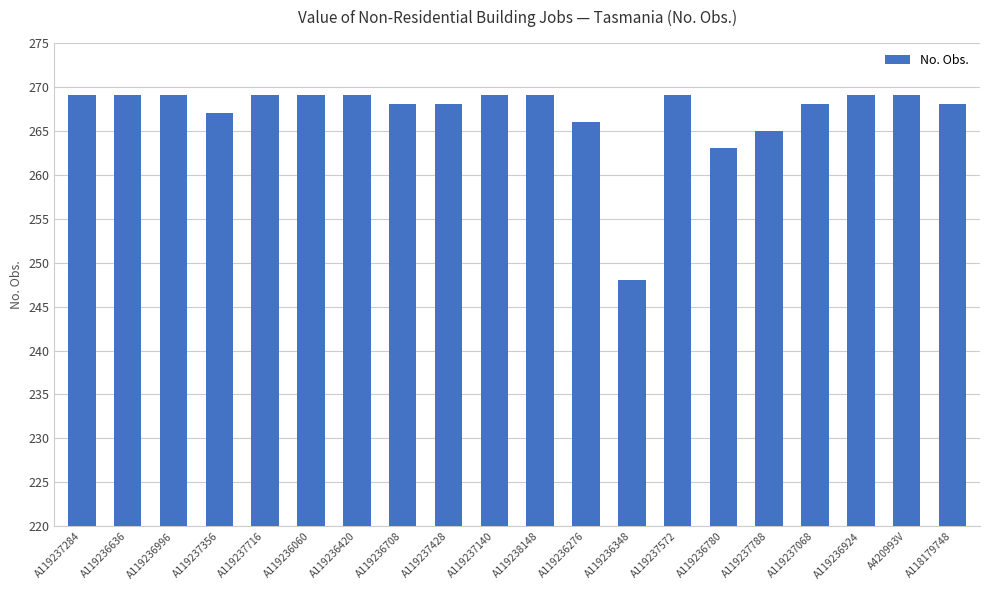

What is the sum of all values?

5340